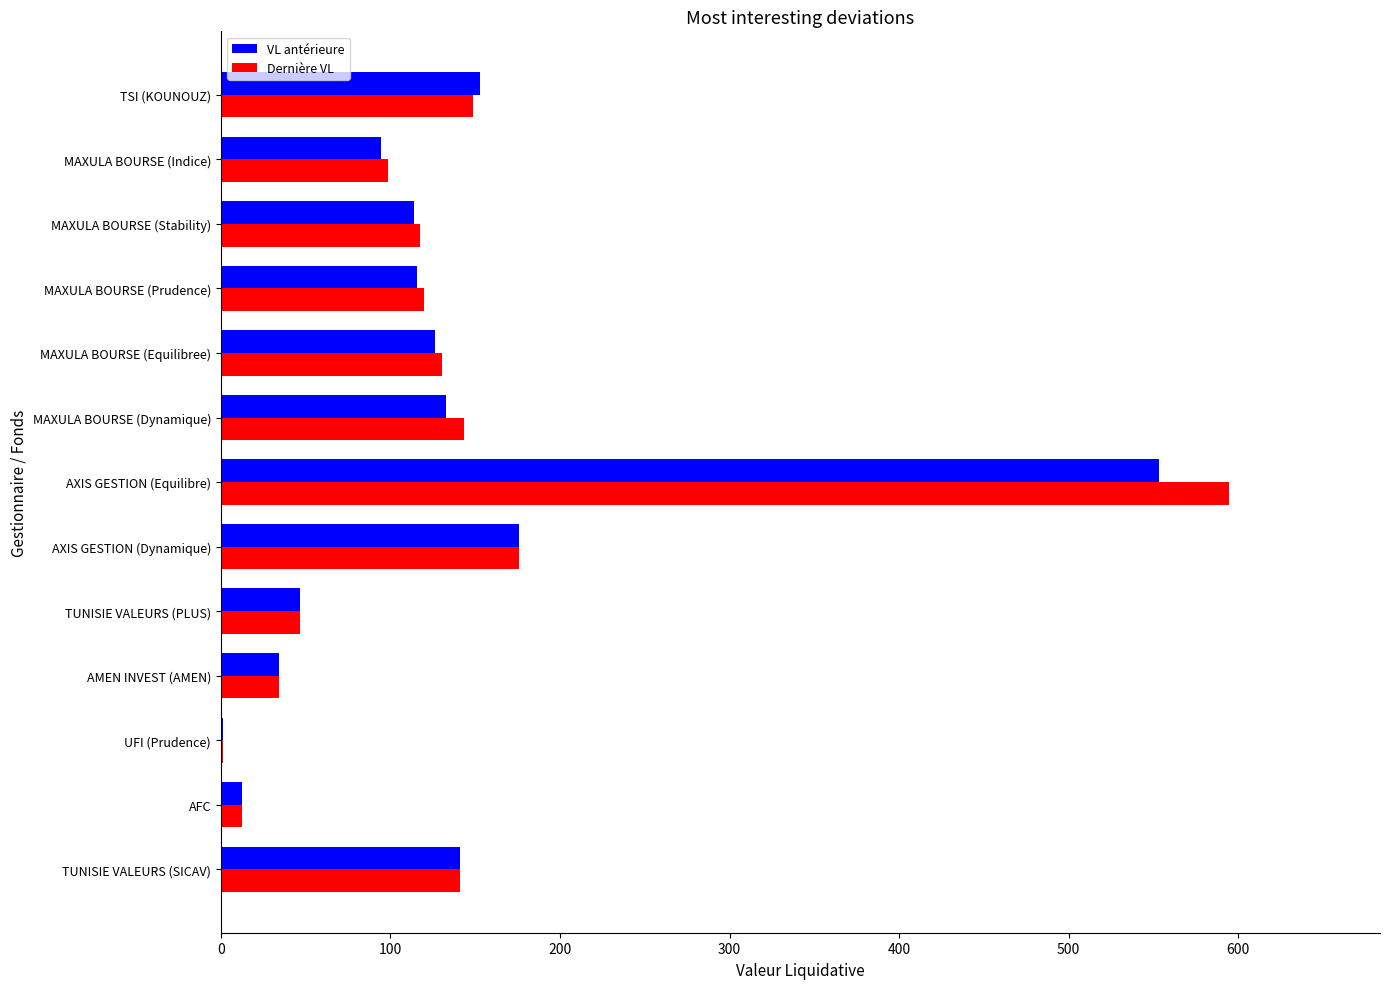

The value of Dernière VL at MAXULA BOURSE (Dynamique) is 36.2. True or false?

False